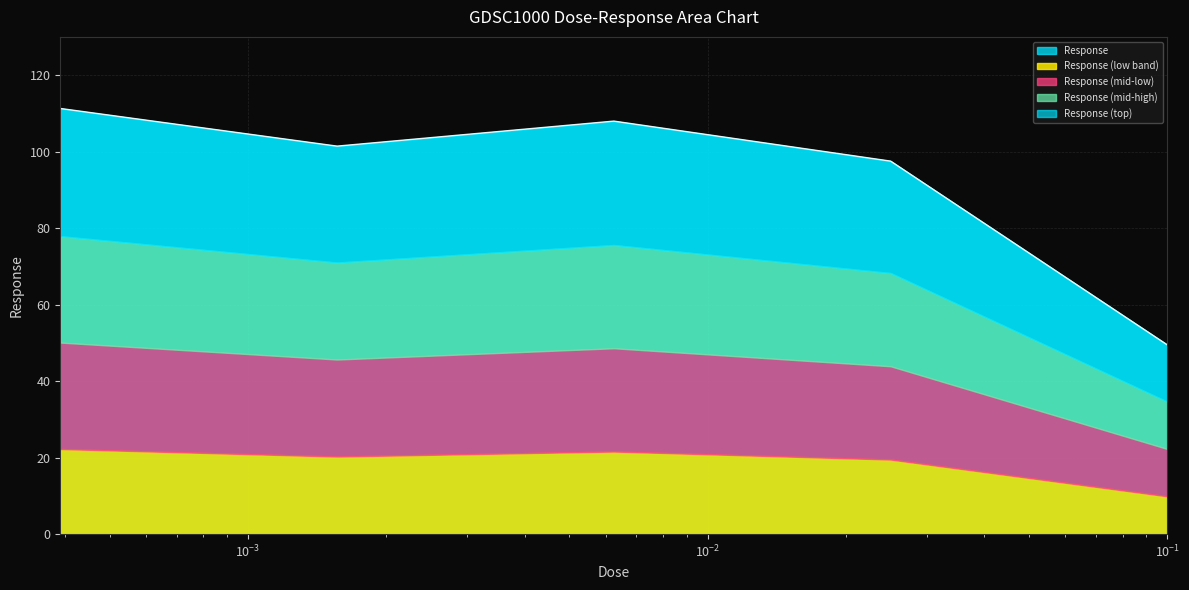

What is the change in value from 0.025 to 0.1?

-48.1